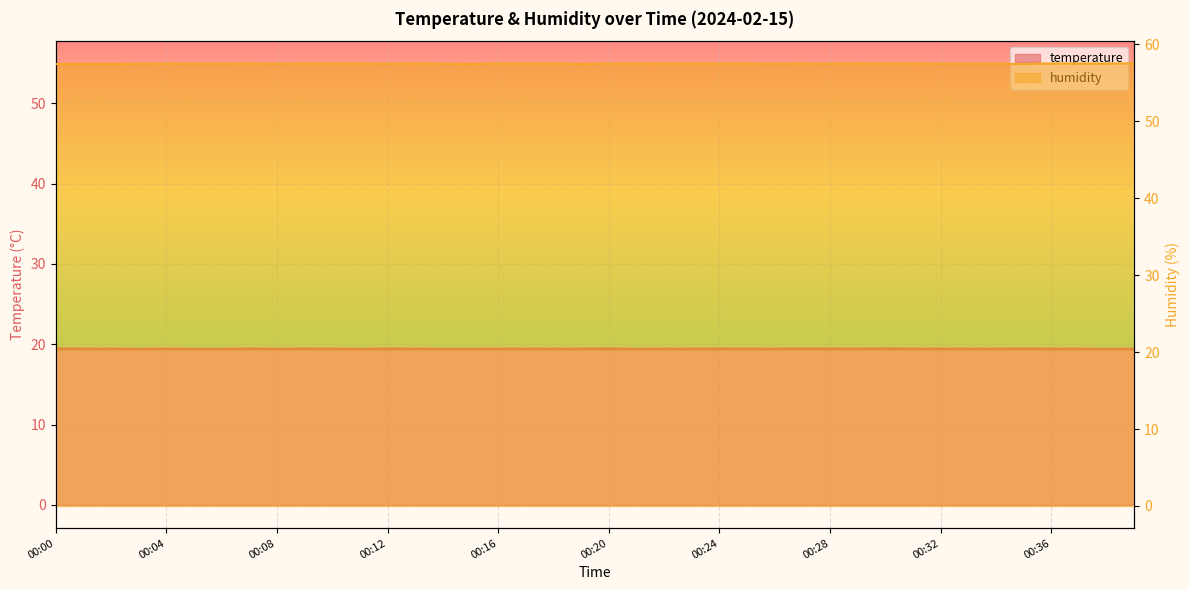

The temperature series shows 19.4 at 00:08. True or false?

True